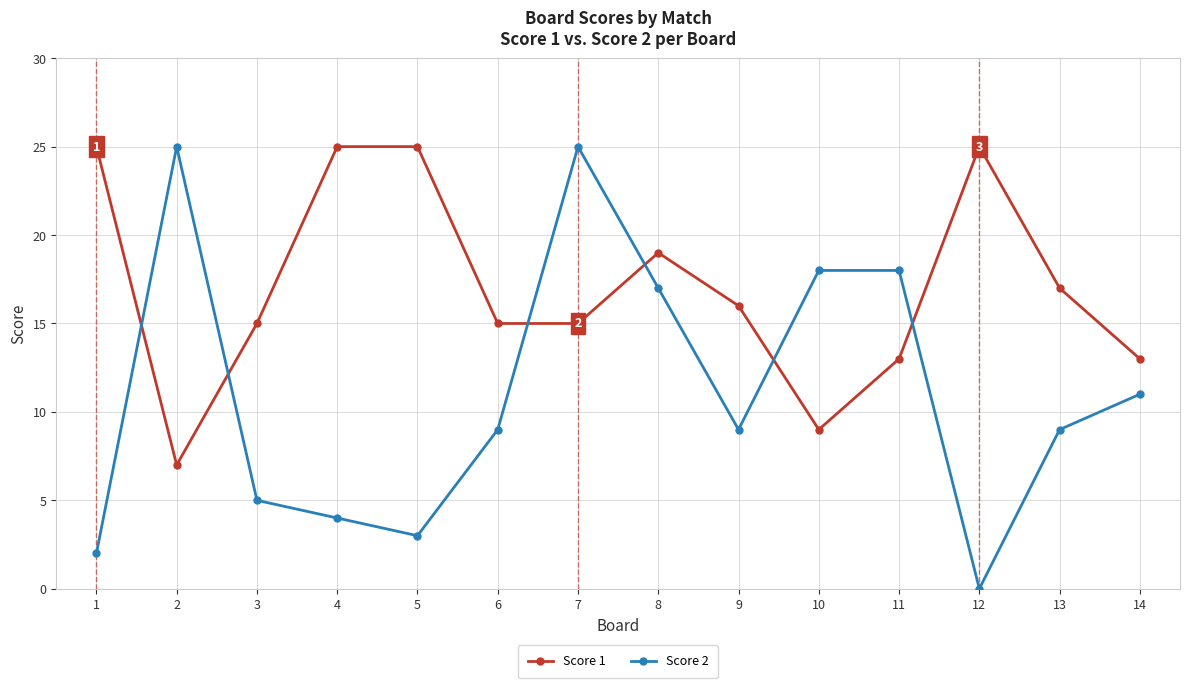

What are all the series names shown in the legend?

Score 1, Score 2